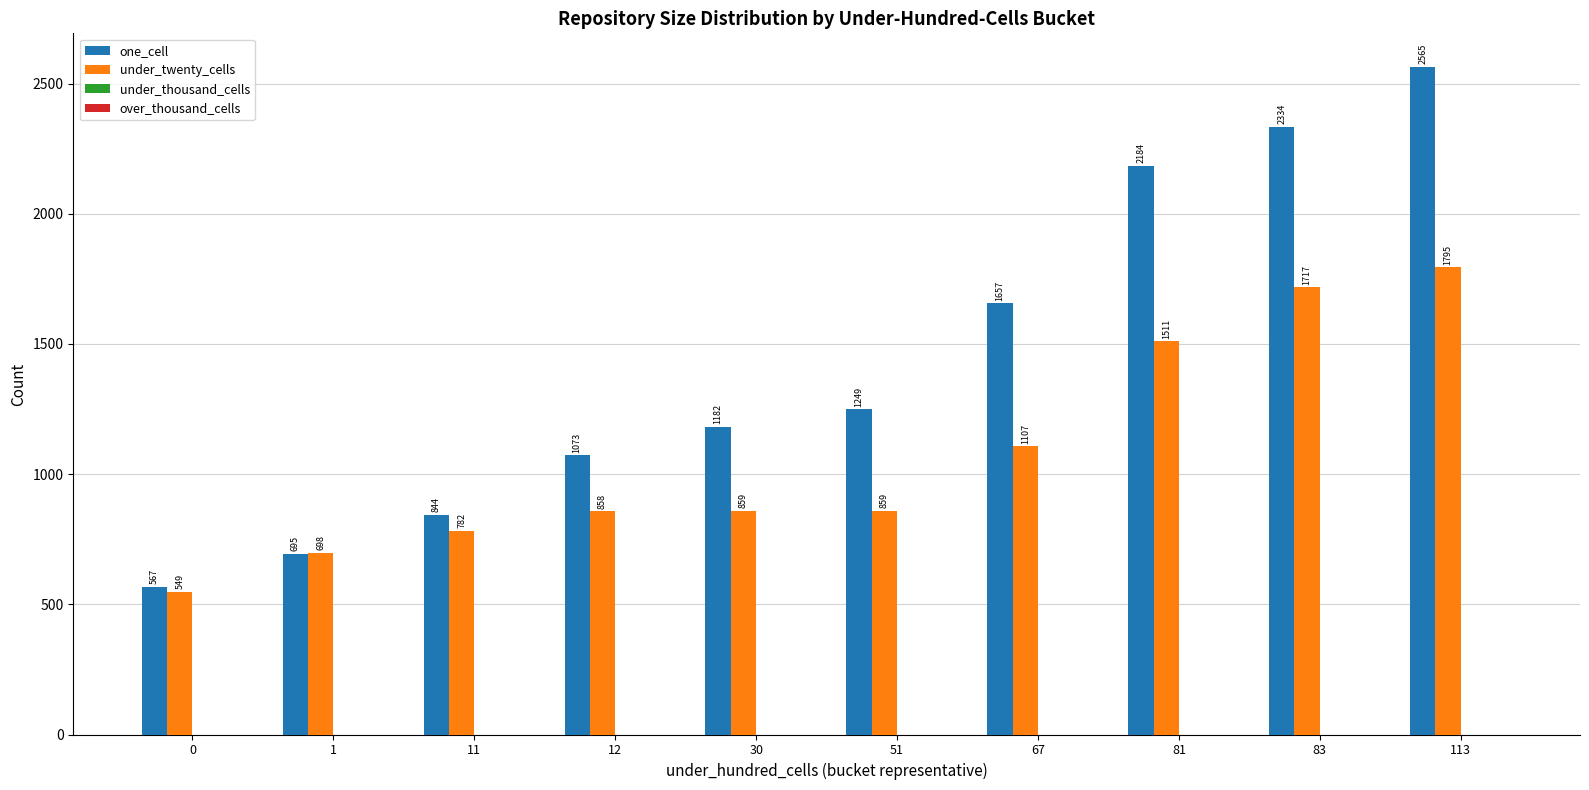

Reading left to right, transcribe all the data shown in this chart.

one_cell: 567	695	844	1073	1182	1249	1657	2184	2334	2565
under_twenty_cells: 549	698	782	858	859	859	1107	1511	1717	1795